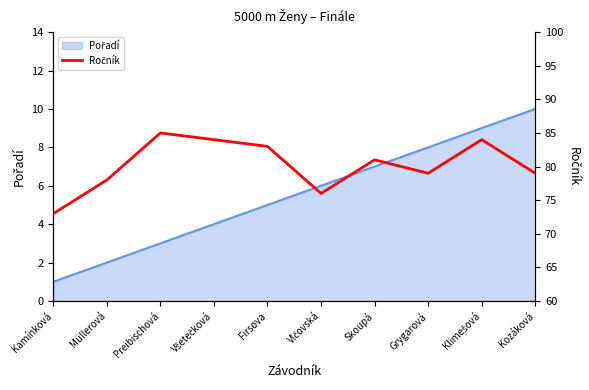

Reading left to right, extract all data points from this chart.

Kamínková=73	Müllerová=78	Preibischová=85	Všetečková=84	Firsova=83	Vlčovská=76	Skoupá=81	Grygarová=79	Klimešová=84	Kozáková=79